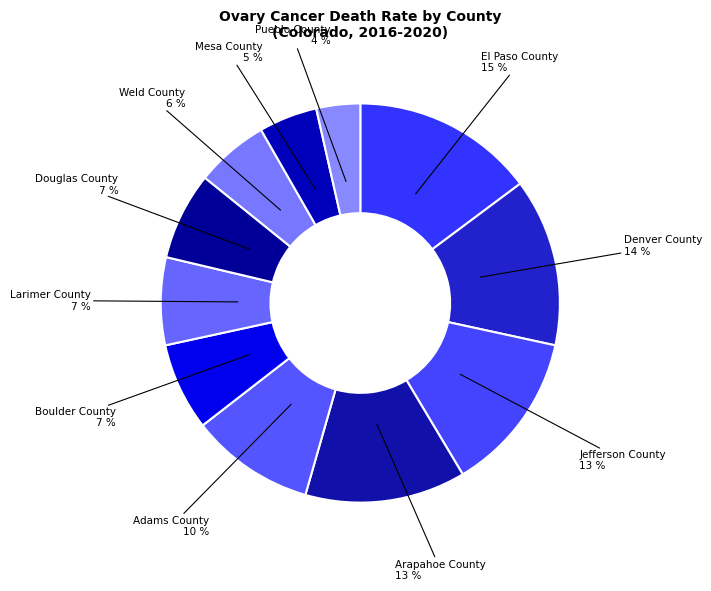

What percentage is the Mesa County slice, to the nearest percent?

5%